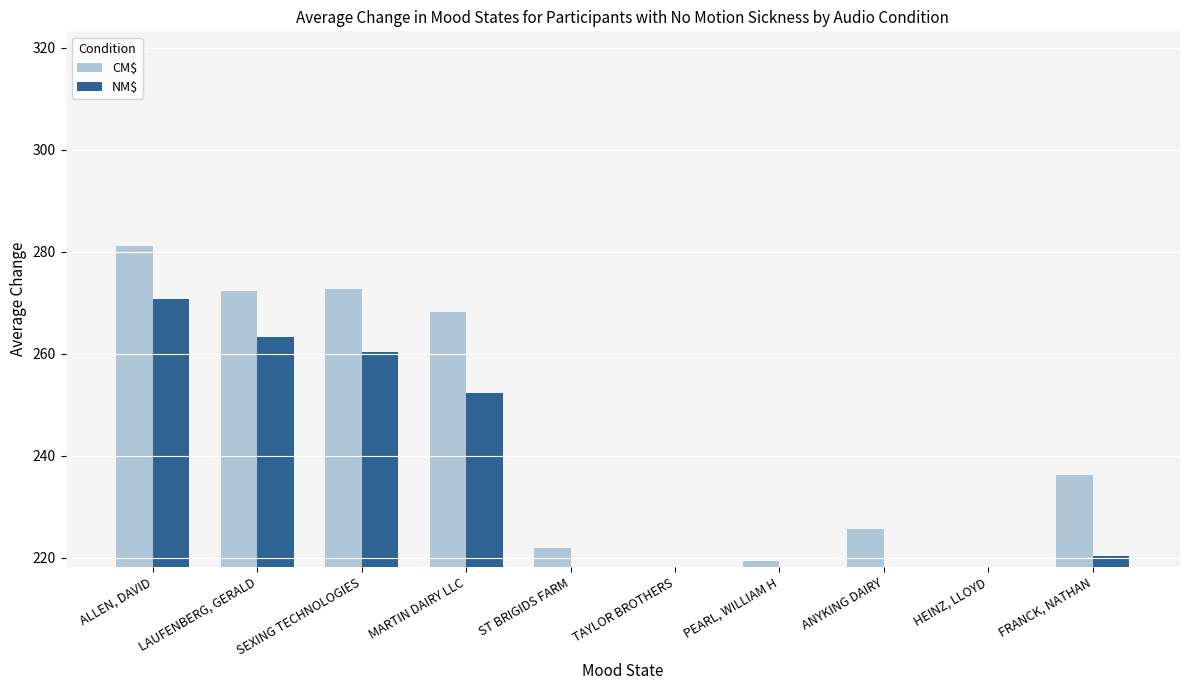

True or false: NM$ has a value of 270.7 at ALLEN, DAVID.

True